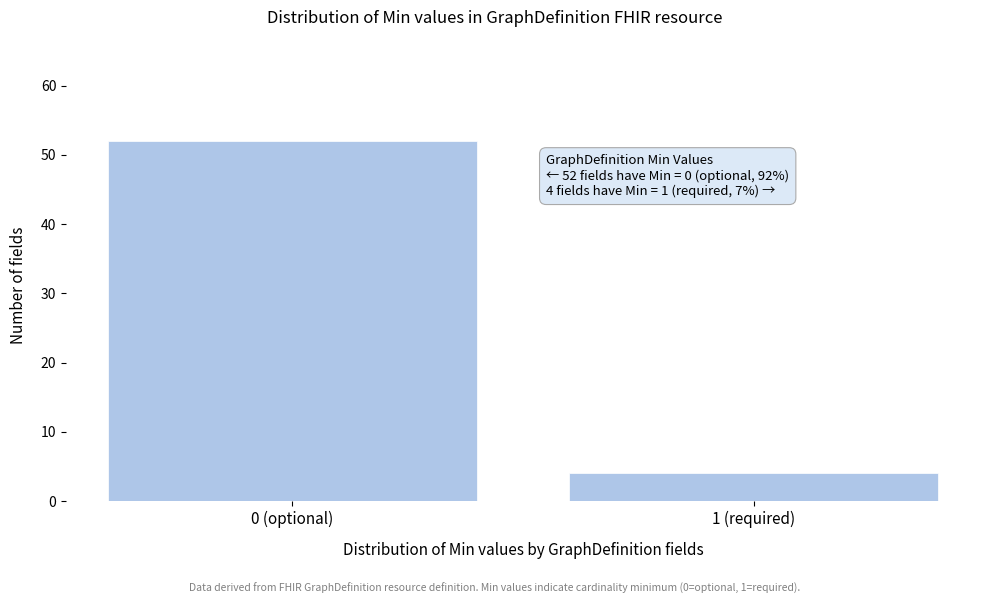

Reading left to right, what are all the values shown in this chart?

0 (optional)=52	1 (required)=4